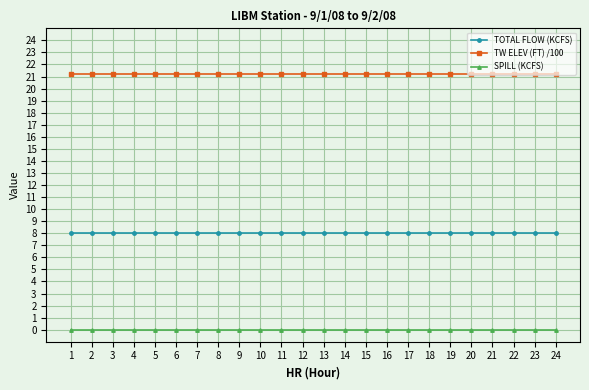

What value does the TW ELEV (FT) /100 series have at 21?

21.2